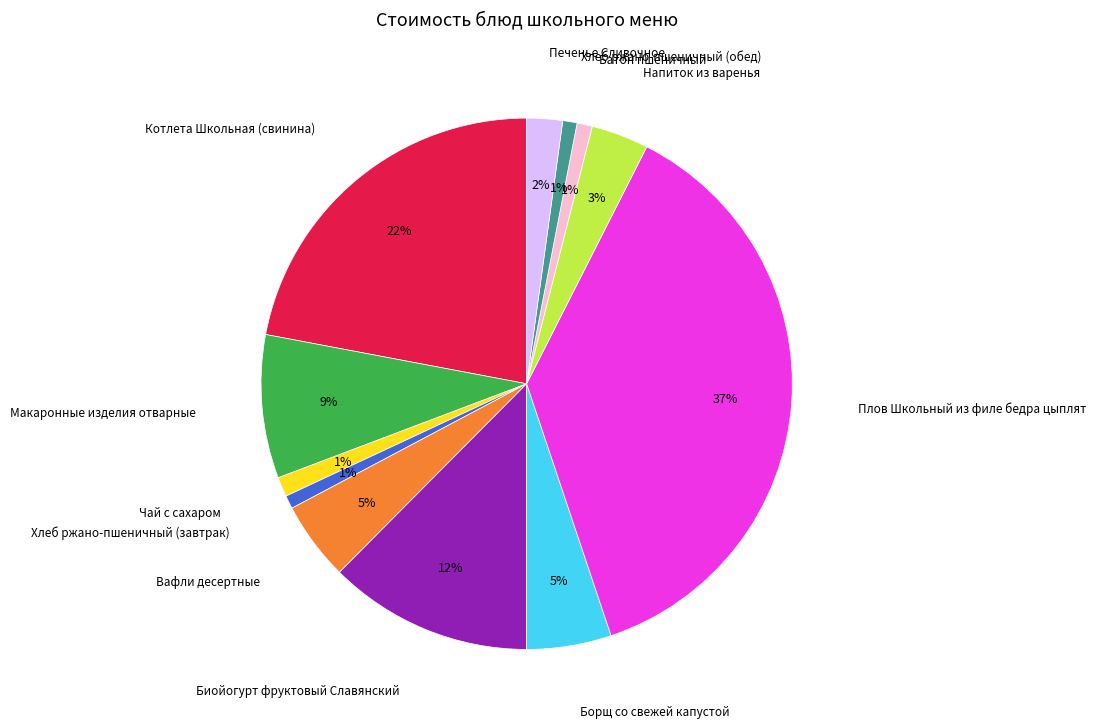

Is there any slice that represents more than half of the pie?

No